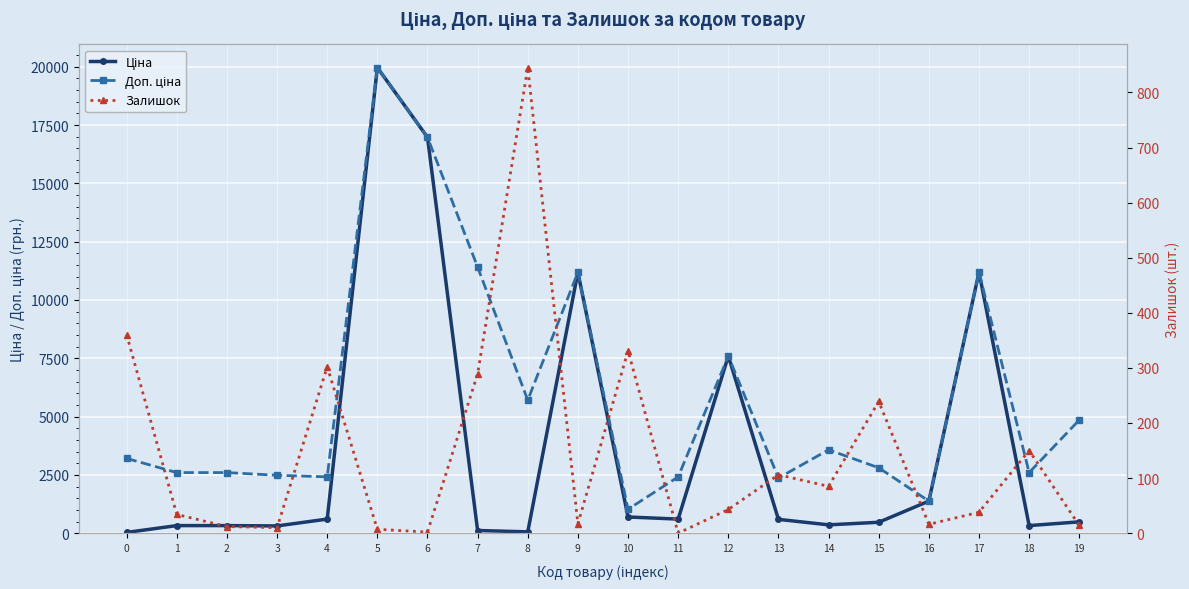

The value of Залишок at 17 is 22.1. True or false?

False